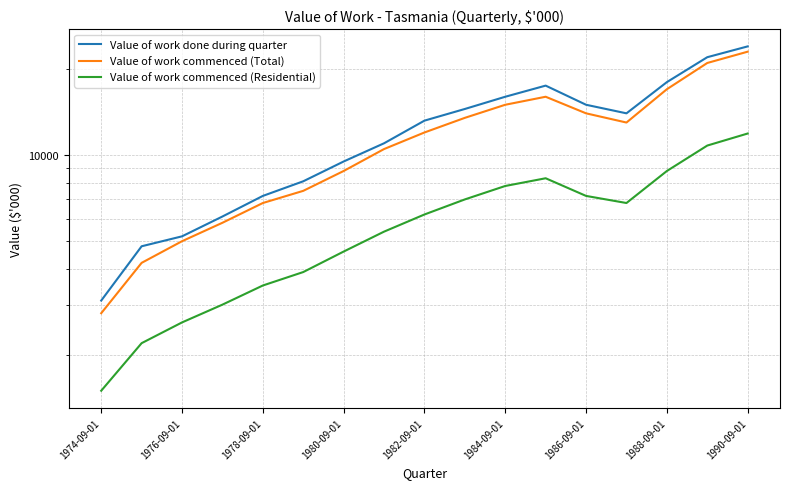

How many interior local valleys does the Value of work done during quarter series have?

1